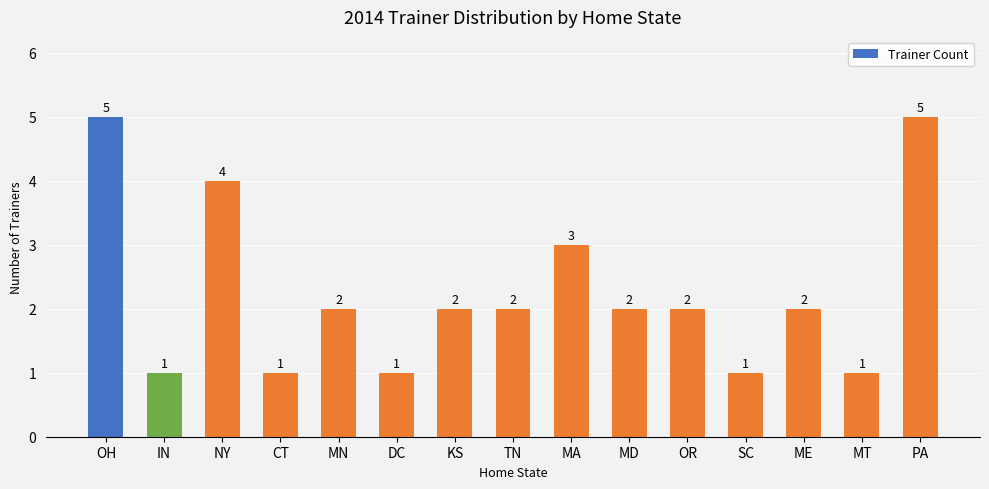

What is the maximum value shown in the chart?

5